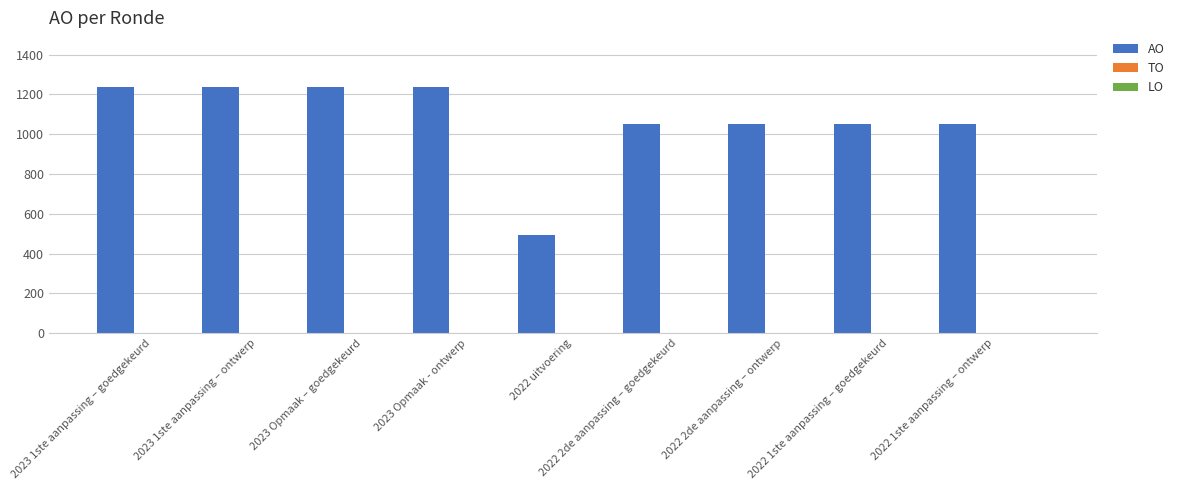

How many bars are there in total?

9